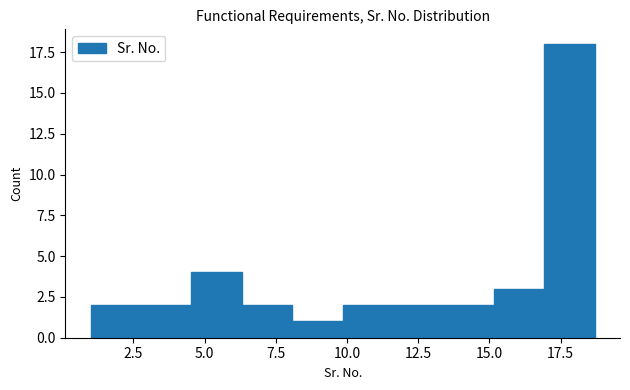

Around what value on the x-axis is the tallest bar? Give the approximate position of its centre, as read against the axis.

18.0